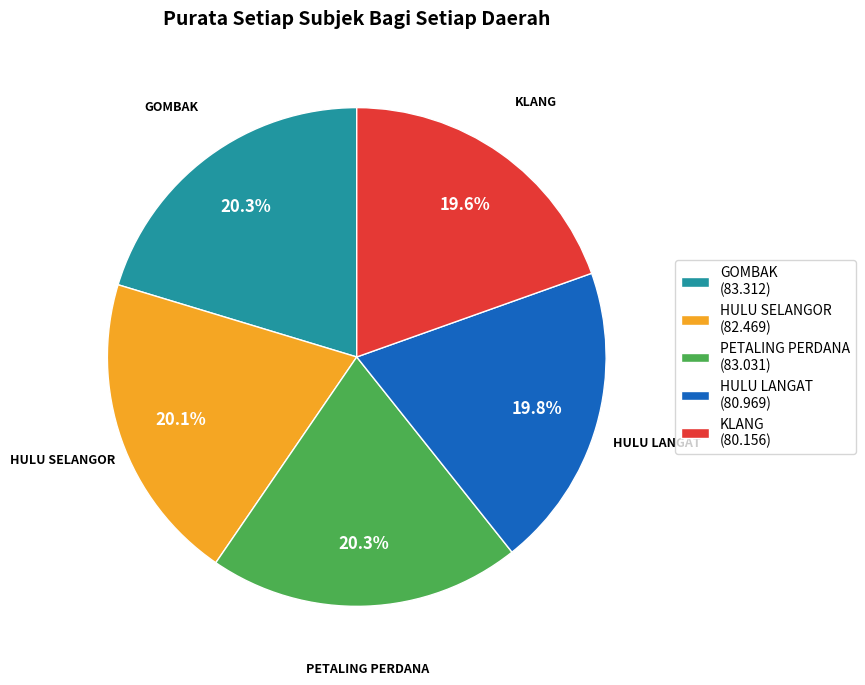

What is the total percentage of PETALING PERDANA and GOMBAK?

40.6%